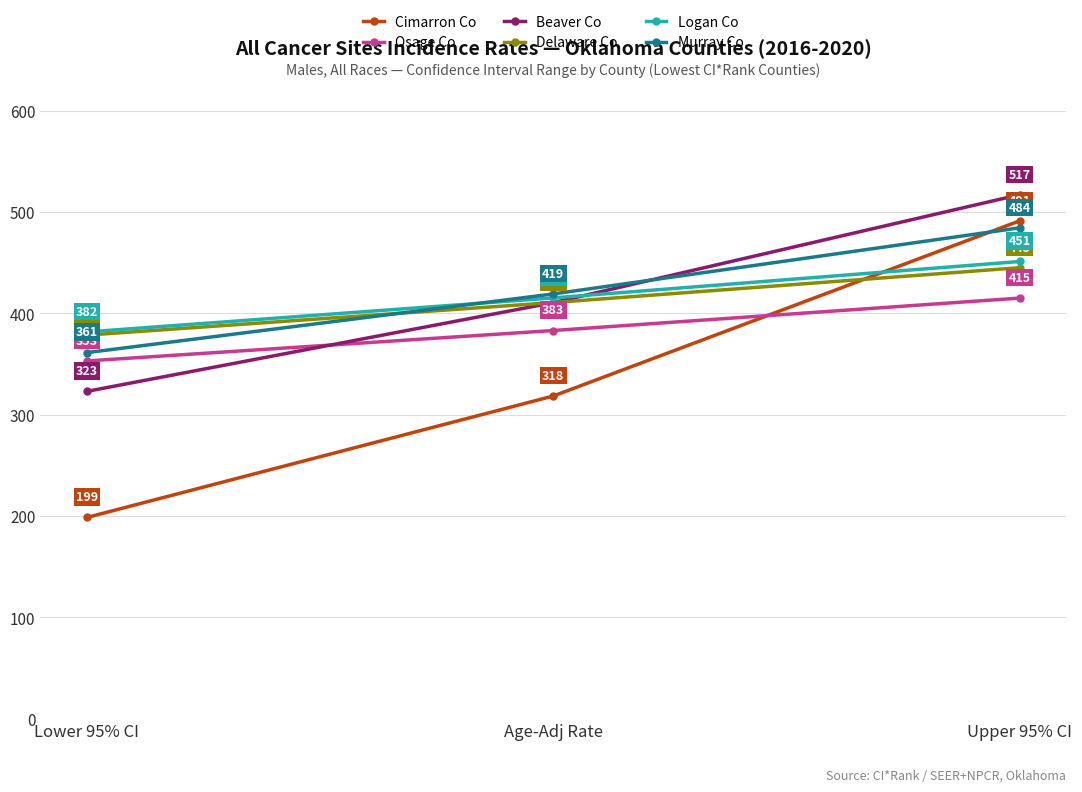

Is the value of Delaware Co at Age-Adj Rate greater than the value of Beaver Co at Upper 95% CI?

No